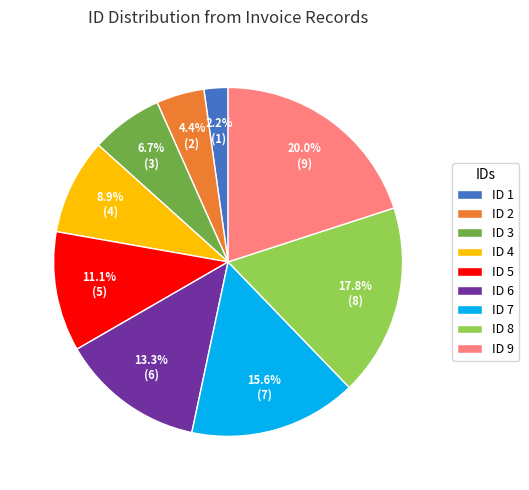

Rank the categories by value from highest to lowest.

ID 9, ID 8, ID 7, ID 6, ID 5, ID 4, ID 3, ID 2, ID 1